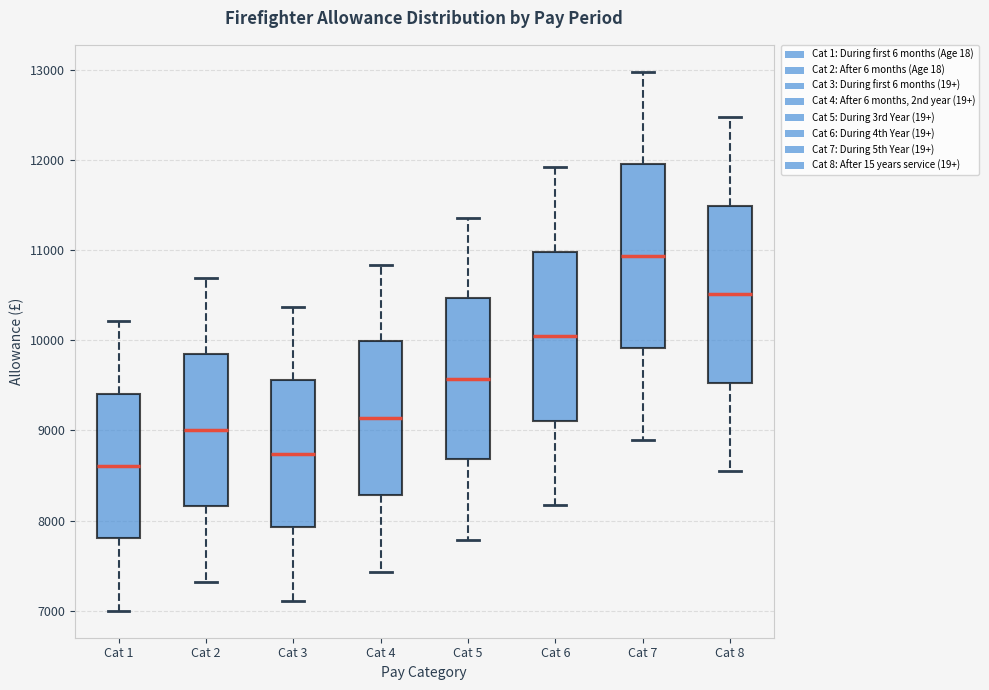

Reading left to right, transcribe this box plot: for each box, give where its median line is, the range the box spans, and where its two whiskers end, as read against the y-axis. The values are not printed on the chart, so give them approximately, as read against the axis.

Cat 1: median 8600, box 7800 to 9400, whiskers 7000 to 10200
Cat 2: median 9000, box 8200 to 9800, whiskers 7300 to 10700
Cat 3: median 8700, box 7900 to 9600, whiskers 7100 to 10400
Cat 4: median 9100, box 8300 to 10000, whiskers 7400 to 10800
Cat 5: median 9600, box 8700 to 10500, whiskers 7800 to 11400
Cat 6: median 10000, box 9100 to 11000, whiskers 8200 to 11900
Cat 7: median 10900, box 9900 to 12000, whiskers 8900 to 13000
Cat 8: median 10500, box 9500 to 11500, whiskers 8500 to 12500